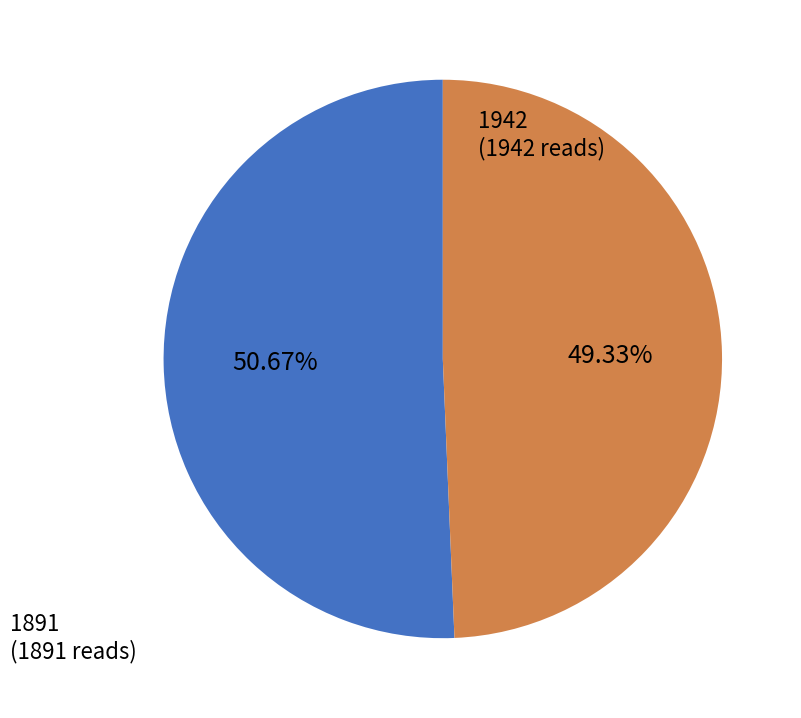

True or false: 1942 accounts for 51% of the total.

True